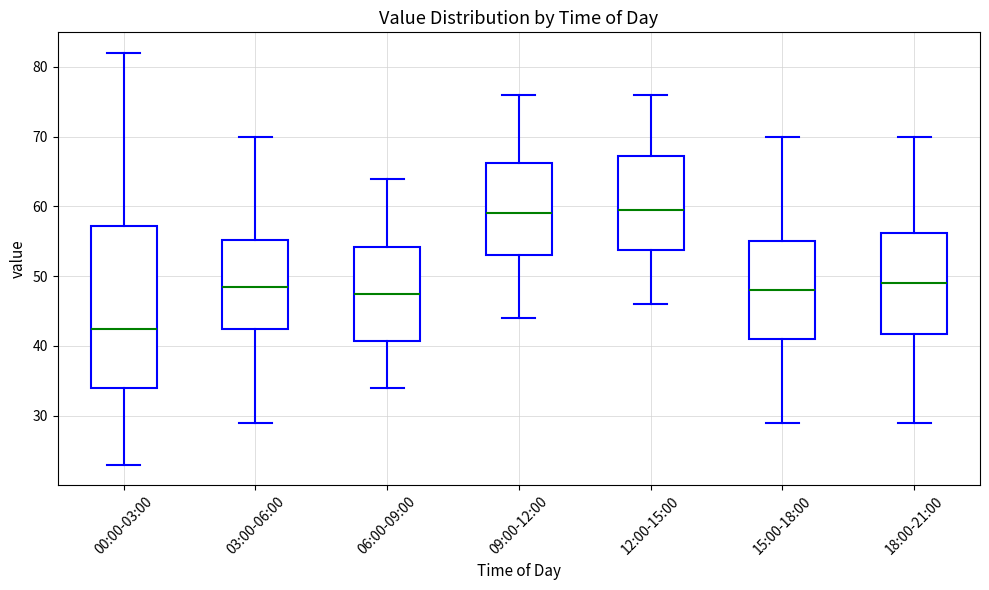

Reading left to right, read every box against the y-axis: the position of its median line, the range the box covers, and the ends of its whiskers. The values are not printed on the chart, so give them approximately, as read against the axis.

00:00-03:00: median 43, box 34 to 57, whiskers 23 to 82
03:00-06:00: median 49, box 43 to 55, whiskers 29 to 70
06:00-09:00: median 48, box 41 to 54, whiskers 34 to 64
09:00-12:00: median 59, box 53 to 66, whiskers 44 to 76
12:00-15:00: median 60, box 54 to 67, whiskers 46 to 76
15:00-18:00: median 48, box 41 to 55, whiskers 29 to 70
18:00-21:00: median 49, box 42 to 56, whiskers 29 to 70